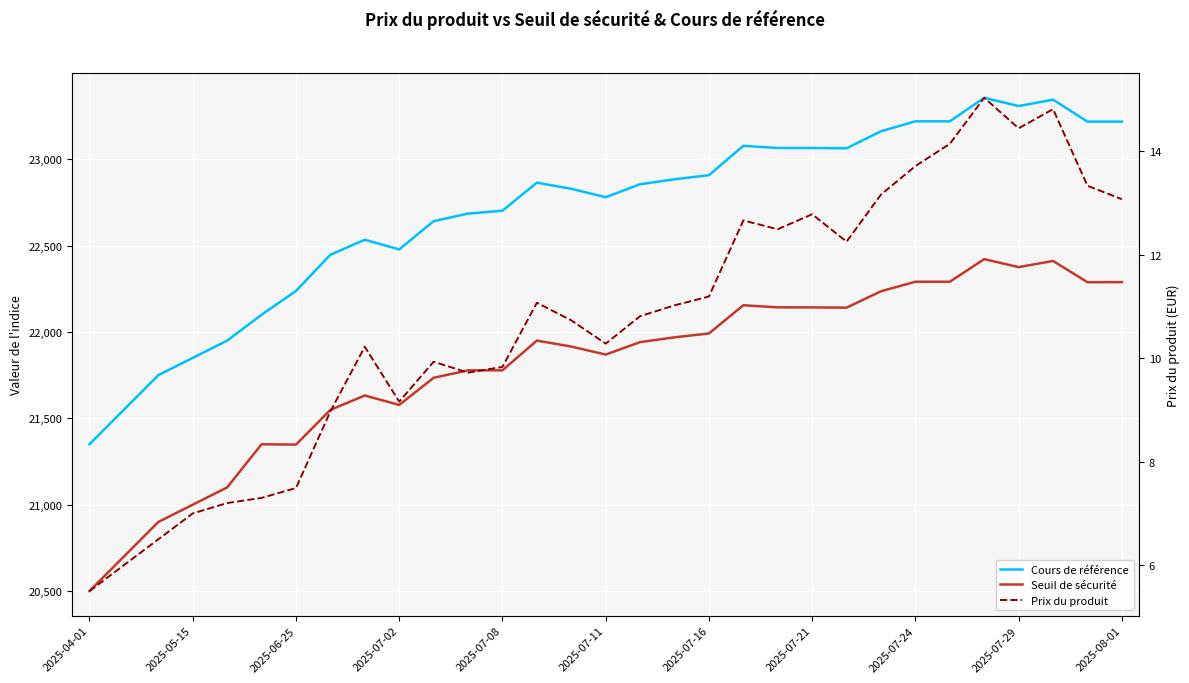

Reading left to right, extract all data points from this chart.

Cours de référence: 21350.0	21550.0	21750.0	21850.0	21950.0	22100.0	22237.7	22447.3	22534.2	22478.1	22641.9	22685.6	22702.2	22864.9	22829.3	22780.6	22855.6	22884.6	22908.0	23078.0	23065.5	23065.5	23063.6	23162.4	23219.9	23219.9	23356.3	23308.3	23345.4	23218.1	23218.1
Seuil de sécurité: 20500.0	20700.0	20900.0	21000.0	21100.0	21350.0	21348.0	21549.1	21632.3	21577.9	21734.7	21778.0	21778.1	21950.3	21915.8	21869.3	21941.4	21969.2	21991.6	22154.9	22142.9	22142.5	22141.0	22235.9	22291.1	22291.1	22422.0	22375.6	22411.6	22288.3	22288.9
Prix du produit: 5.5	6.0	6.5	7.0	7.2	7.3	7.5	9.0	10.2	9.2	9.9	9.7	9.8	11.1	10.7	10.3	10.8	11.0	11.2	12.7	12.5	12.8	12.2	13.2	13.7	14.1	15.0	14.4	14.8	13.3	13.1